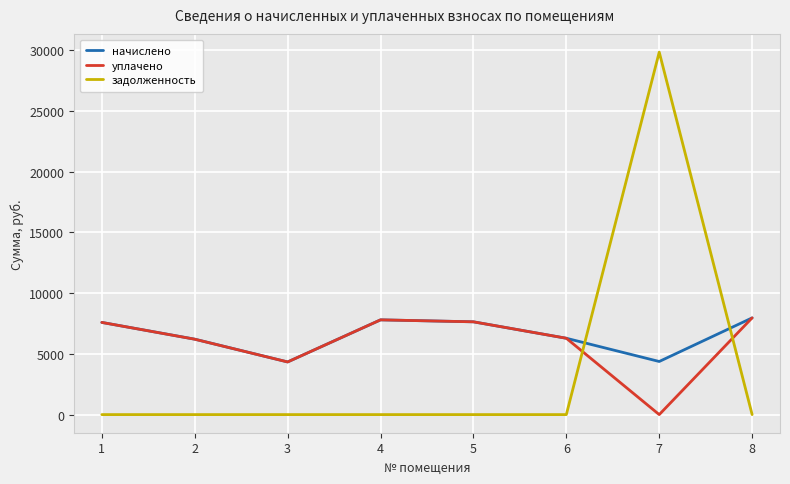

What is the difference between the second highest and minimum values in the уплачено series?

7799.8